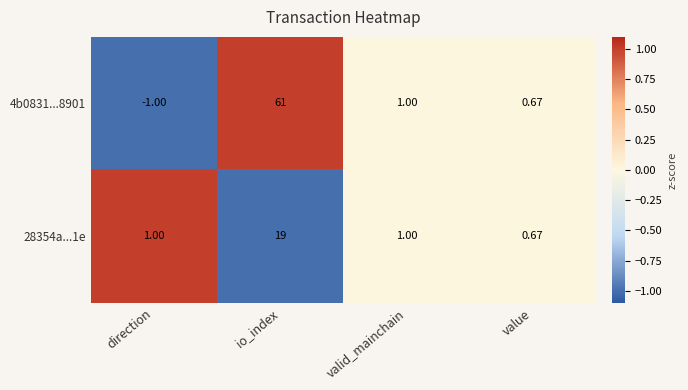

Which category has the highest value across all series?

io_index